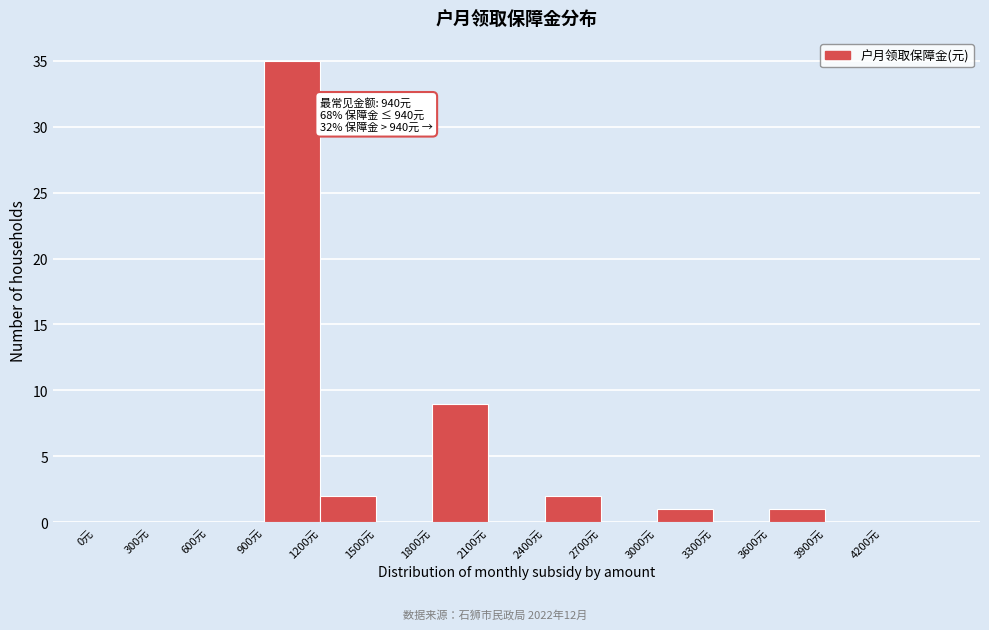

Over which range of the x-axis is the bar tallest?

900 to 1200